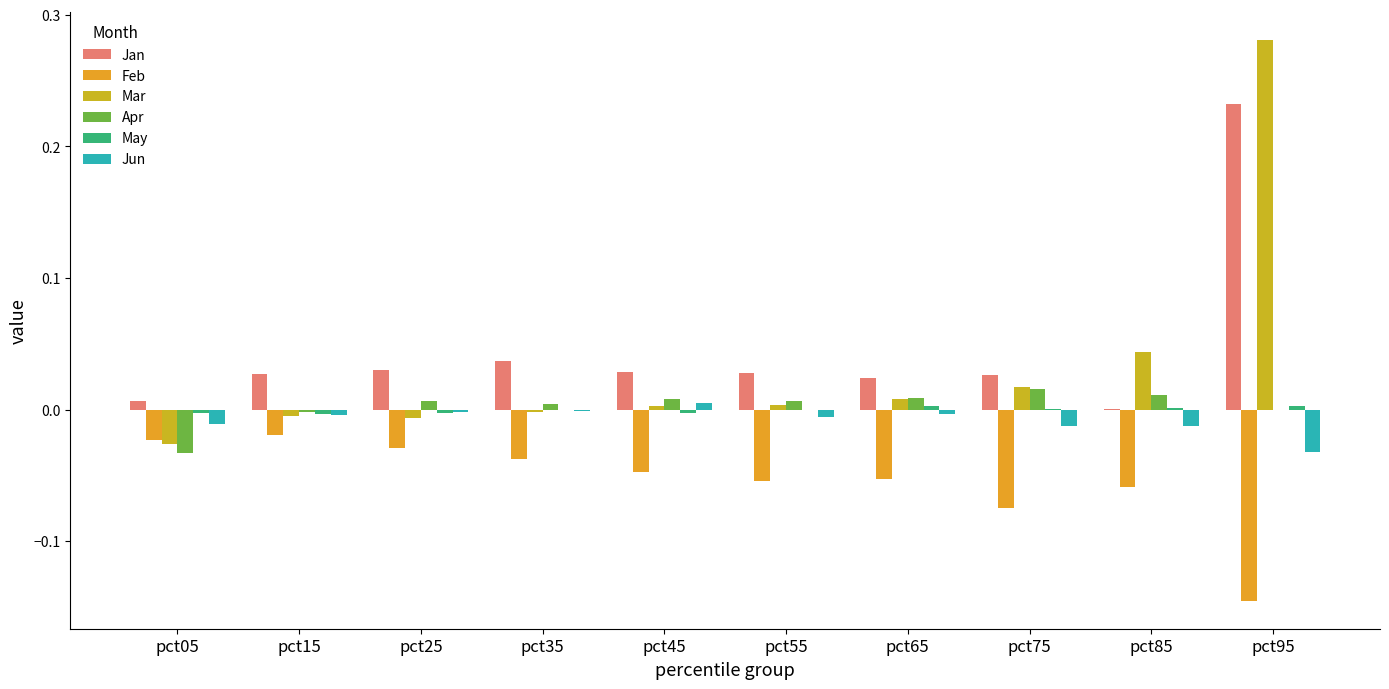

Which label corresponds to the smallest value in the chart?

pct95